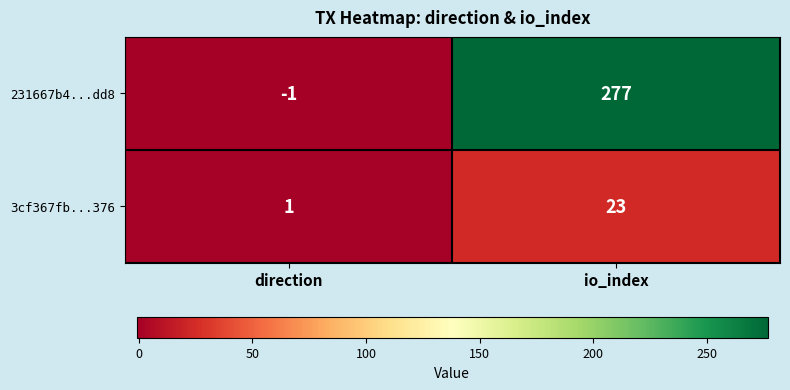

Where is 3cf367fb...376 nearest to the value 12?

direction